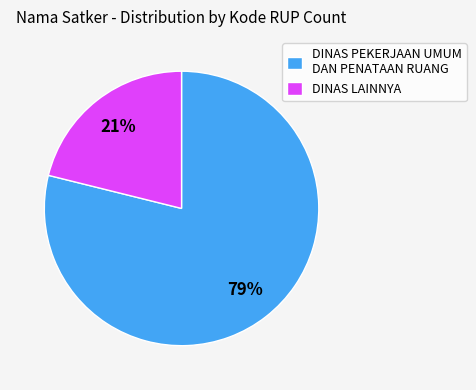

Is it true that DINAS LAINNYA is 21% of the pie?

True